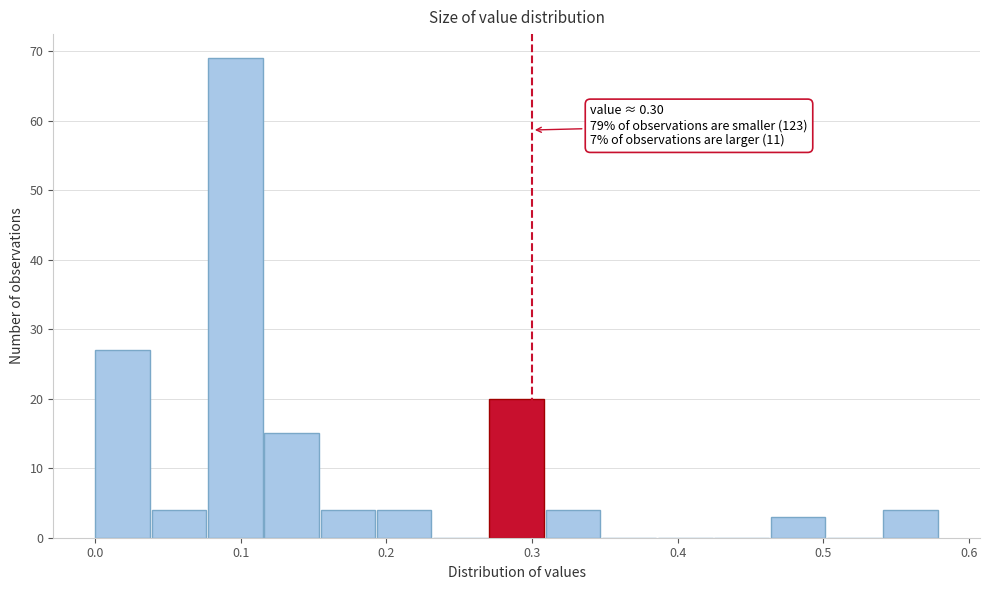

Read against the x-axis, roughly where is the centre of the tallest bar?

0.10